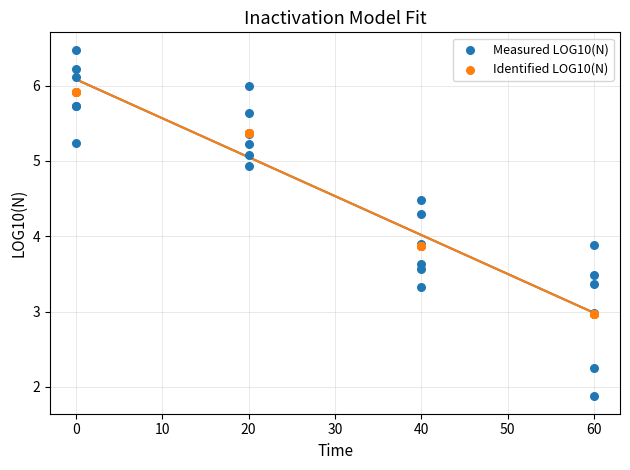

Which series has the largest Y range (max minus min)?

Measured LOG10(N)